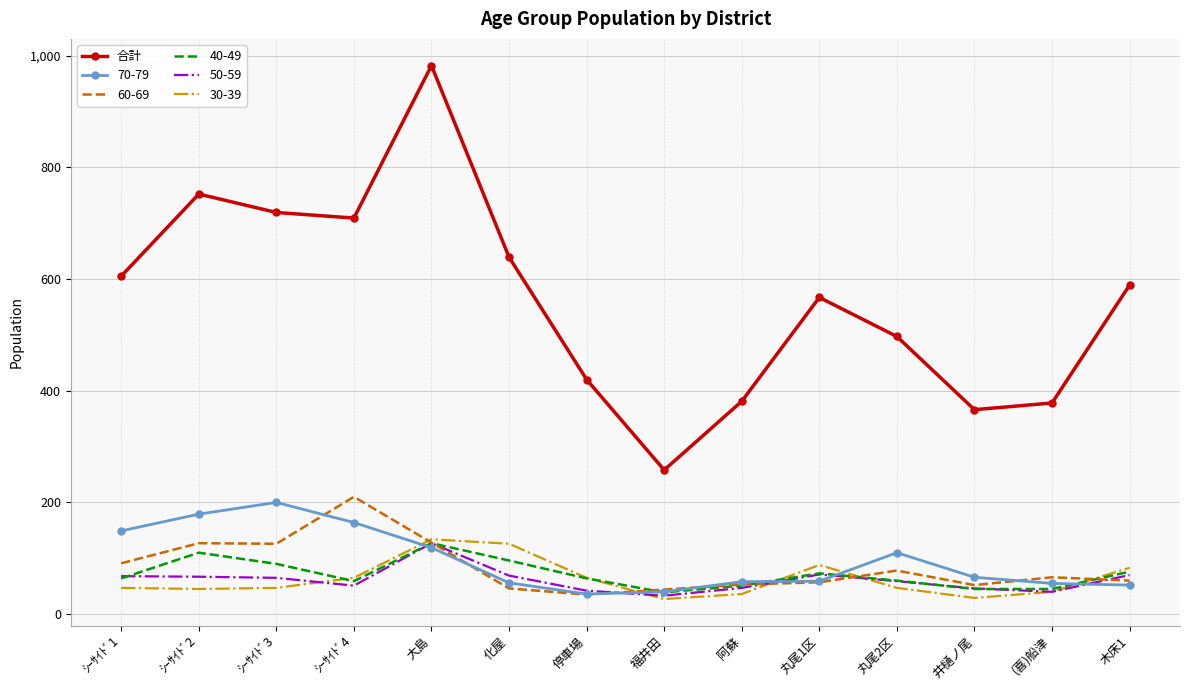

Which series changed the most between 大島 and 化屋?

合計